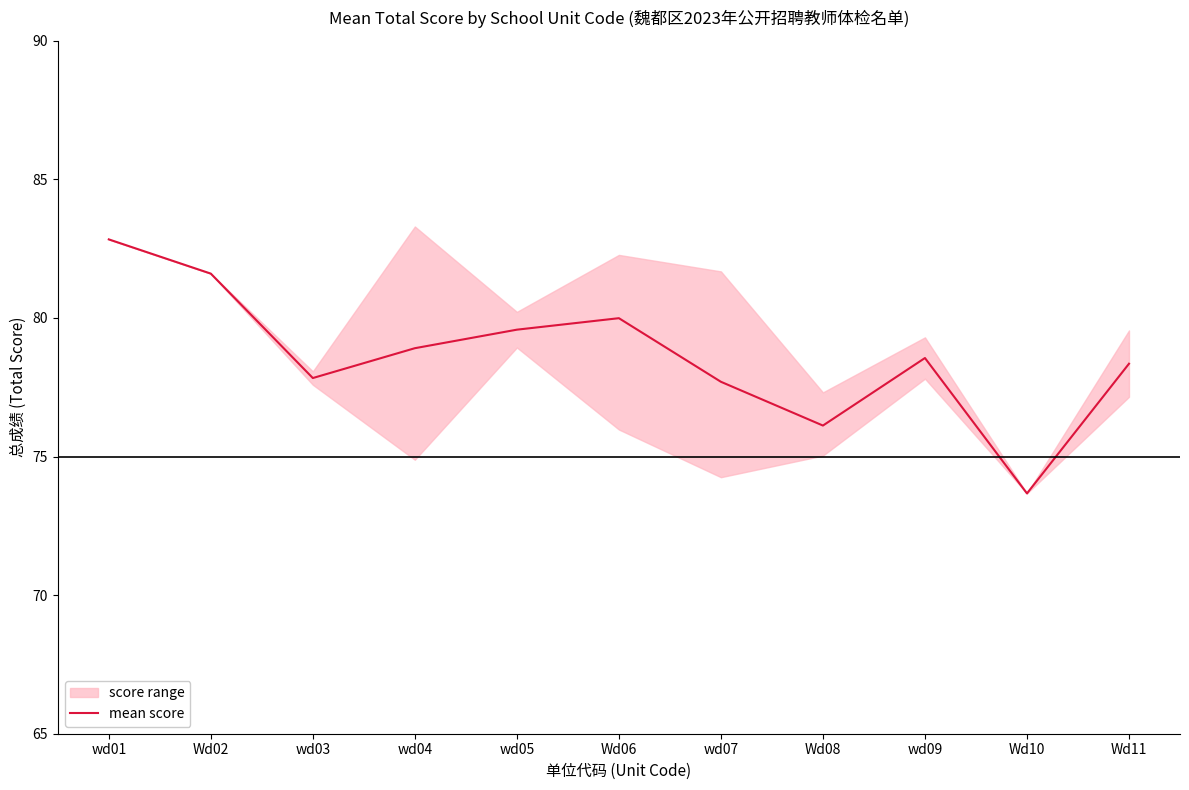

What is the change in value from wd04 to wd09?

-0.4